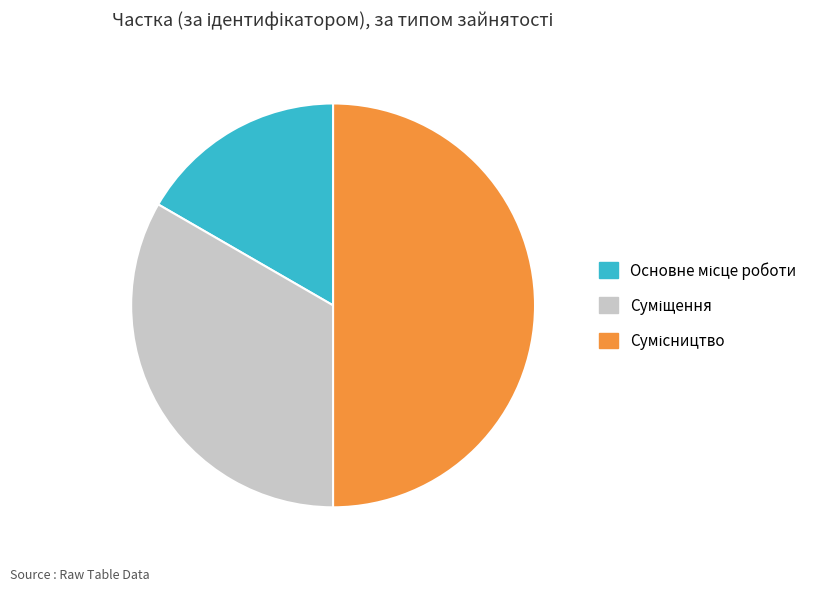

Is the sum of Основне місце роботи and Суміщення greater than half?

No